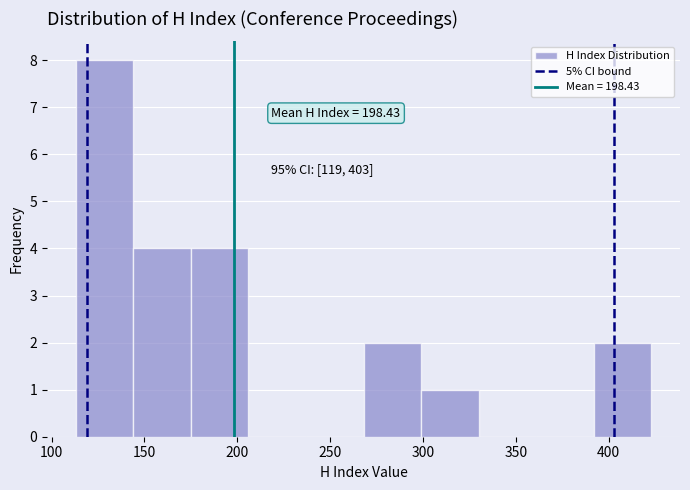

Which range on the x-axis has the tallest bar?

113 to 144